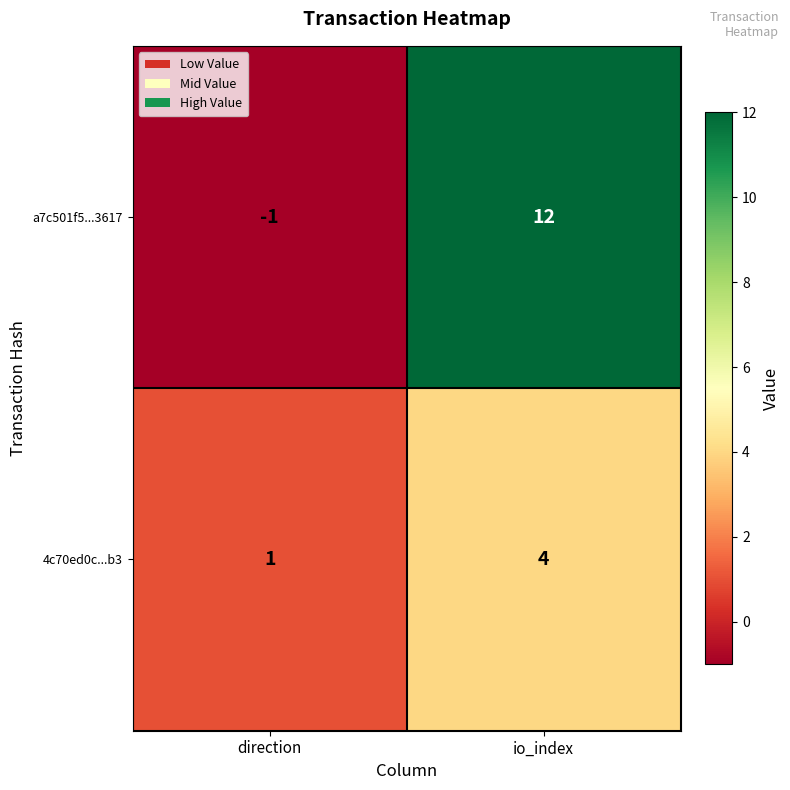

What is the sum of the a7c501f5...3617 values at io_index and direction?

11